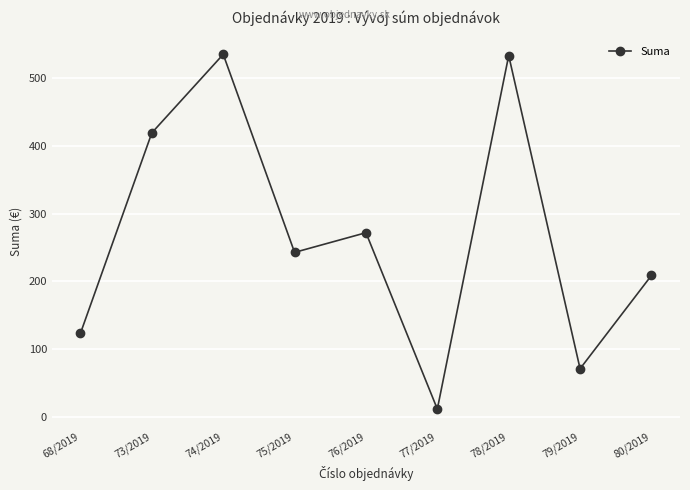

The chart shows a value of 121.6 at 80/2019. True or false?

False